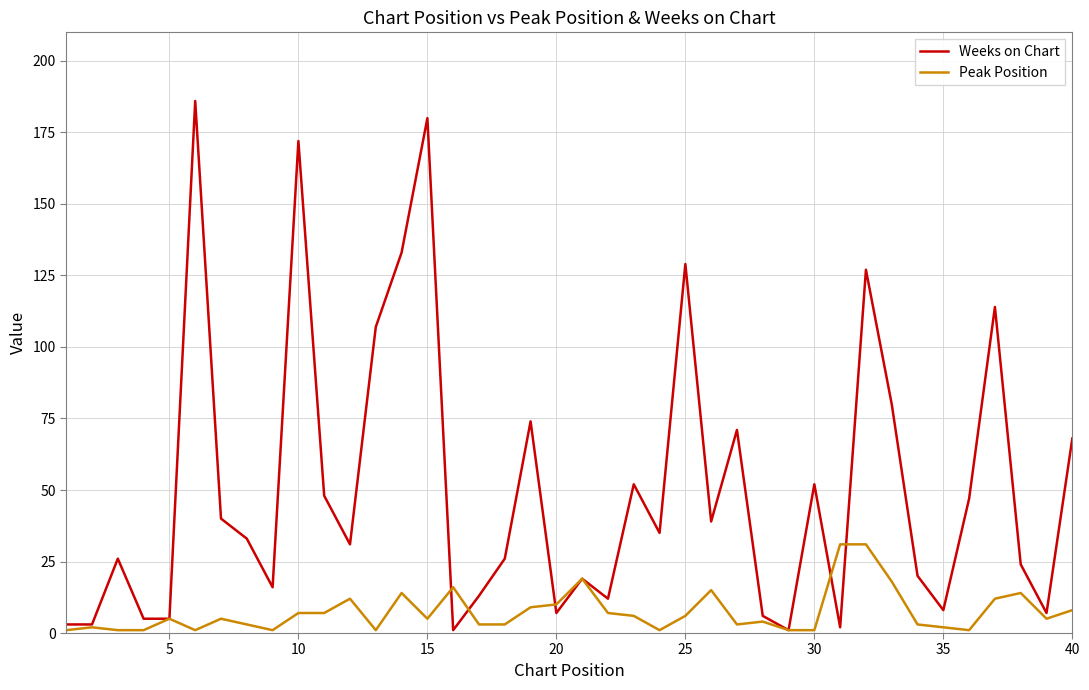

Rank the series by their maximum value, from lowest to highest.

Peak Position, Weeks on Chart